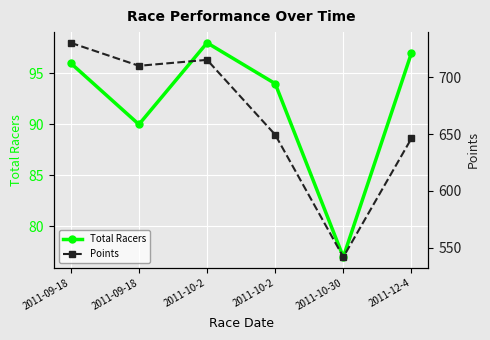

Where is Total Racers nearest to the value 87?

2011-09-18